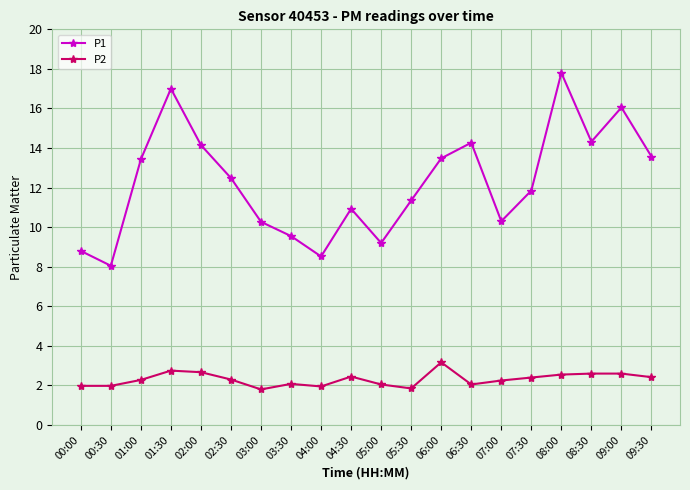

True or false: P2 has more than 2 interior local peaks.

True